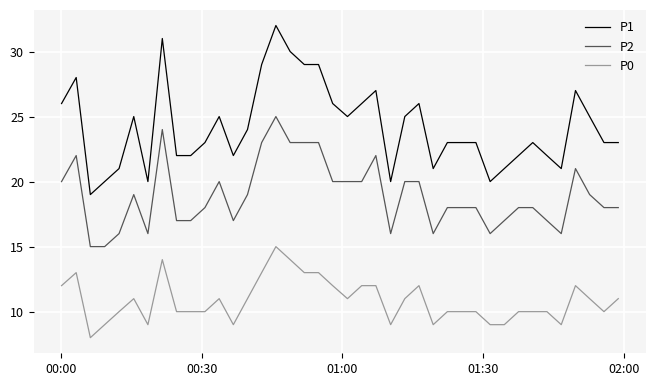

Reading left to right, transcribe all the data shown in this chart.

P1: 26	28	19	20	21	25	20	31	22	22	23	25	22	24	29	32	30	29	29	26	25	26	27	20	25	26	21	23	23	23	20	21	22	23	22	21	27	25	23	23
P2: 20	22	15	15	16	19	16	24	17	17	18	20	17	19	23	25	23	23	23	20	20	20	22	16	20	20	16	18	18	18	16	17	18	18	17	16	21	19	18	18
P0: 12	13	8	9	10	11	9	14	10	10	10	11	9	11	13	15	14	13	13	12	11	12	12	9	11	12	9	10	10	10	9	9	10	10	10	9	12	11	10	11